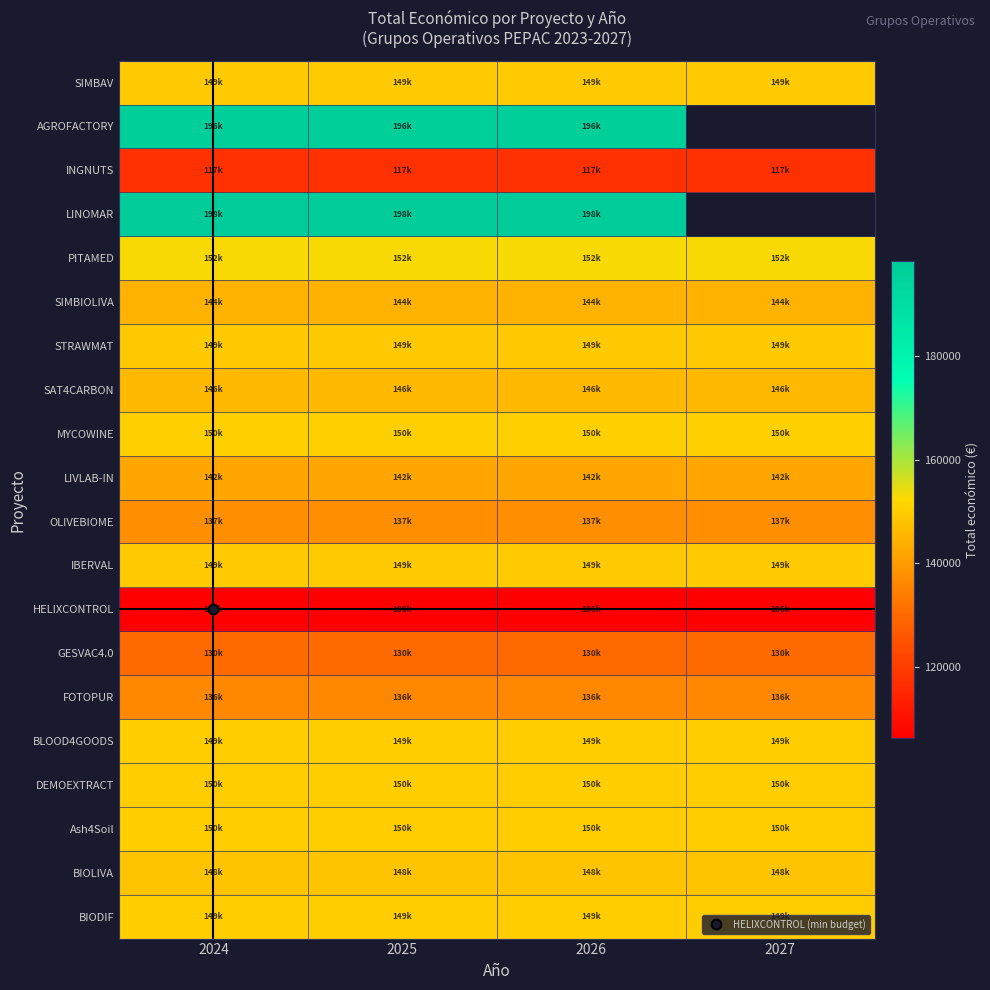

Rank the series by their average value, from highest to lowest.

AGROFACTORY, LINOMAR, PITAMED, MYCOWINE, DEMOEXTRACT, Ash4Soil, BLOOD4GOODS, BIODIF, IBERVAL, SIMBAV, STRAWMAT, BIOLIVA, SAT4CARBON, SIMBIOLIVA, LIVLAB-IN, OLIVEBIOME, FOTOPUR, GESVAC4.0, INGNUTS, HELIXCONTROL